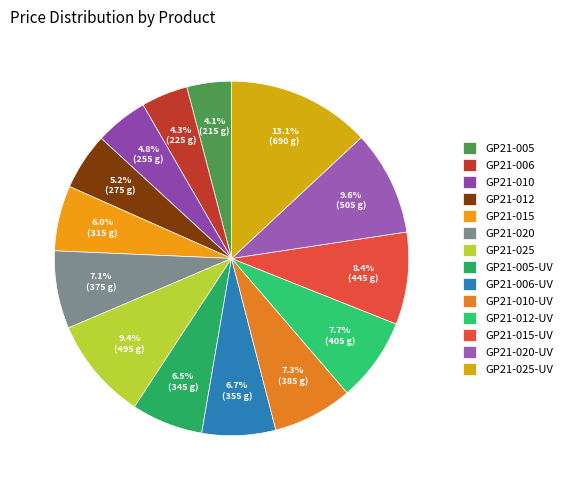

Does GP21-015 account for over 50% of the chart?

No